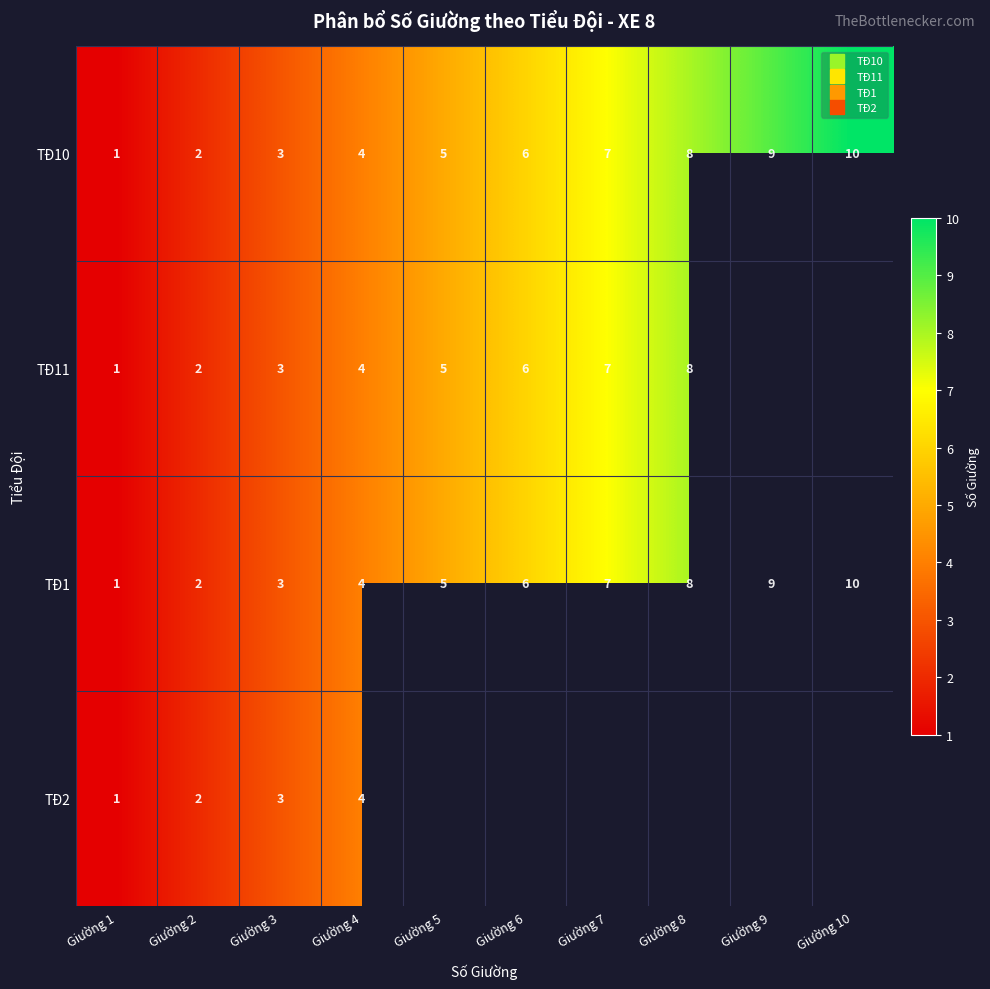

Rank the categories by TĐ1 value from lowest to highest.

Giường 1, Giường 2, Giường 3, Giường 4, Giường 5, Giường 6, Giường 7, Giường 8, Giường 9, Giường 10